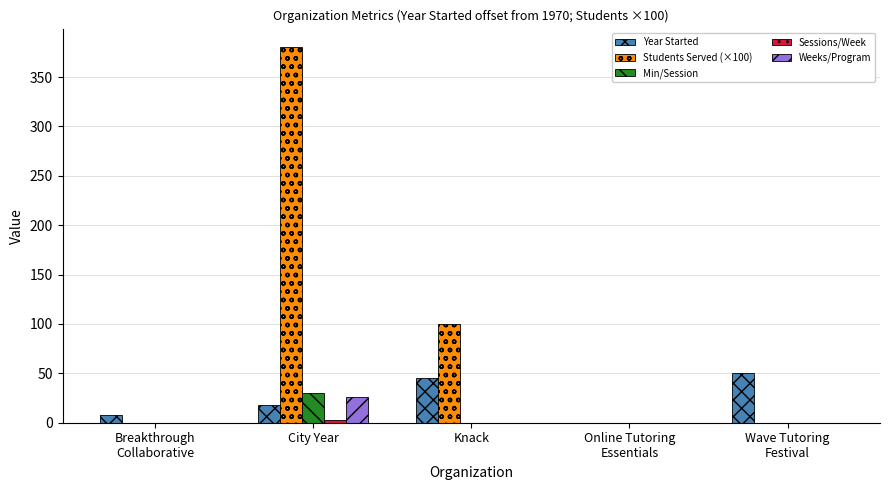

Count the number of data series in this chart.

5